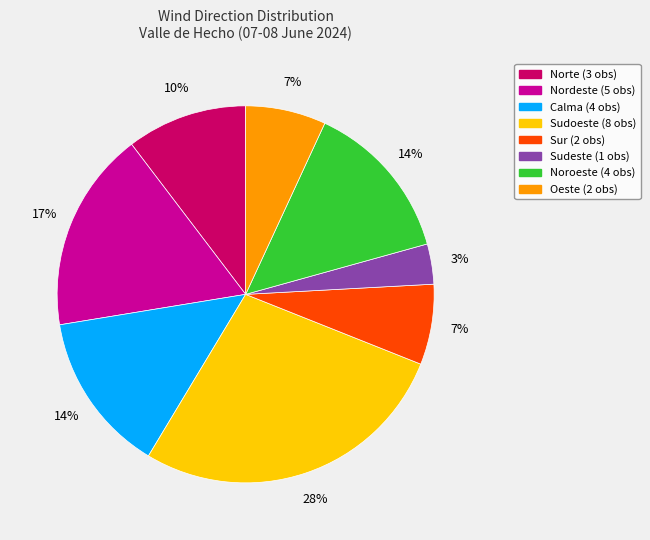

Does any single category account for the majority?

No